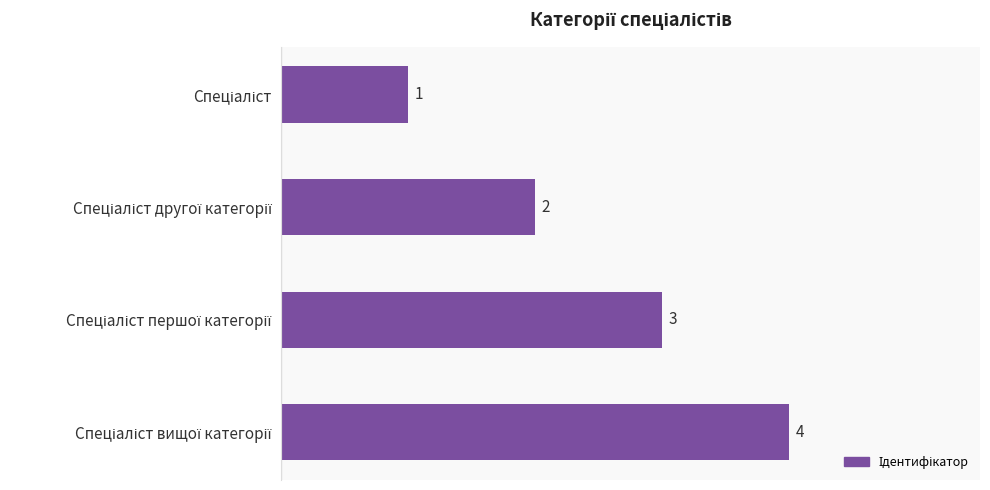

How many values are between 2 and 4?

3